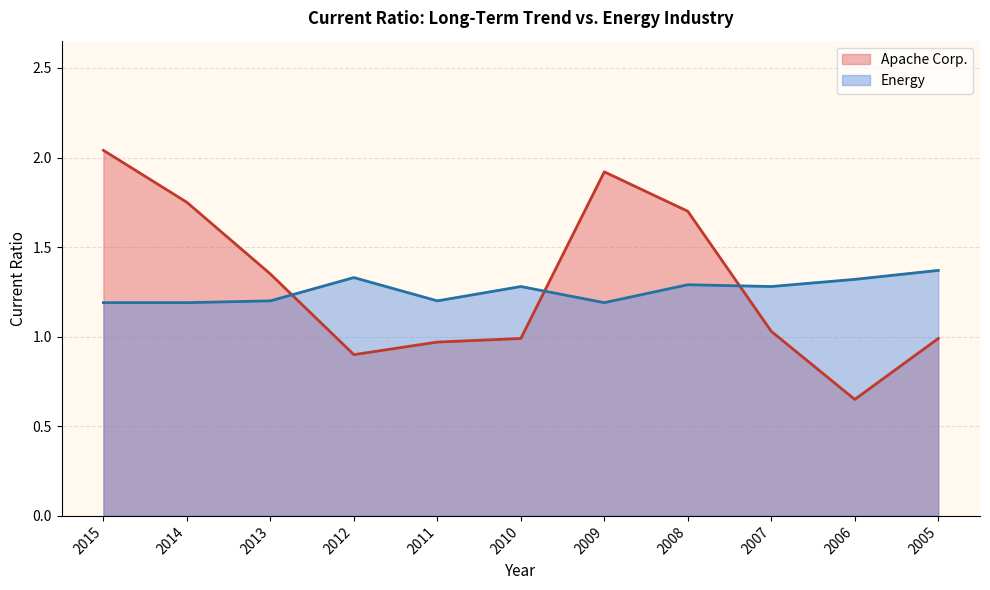

Does the chart have visible grid lines?

Yes